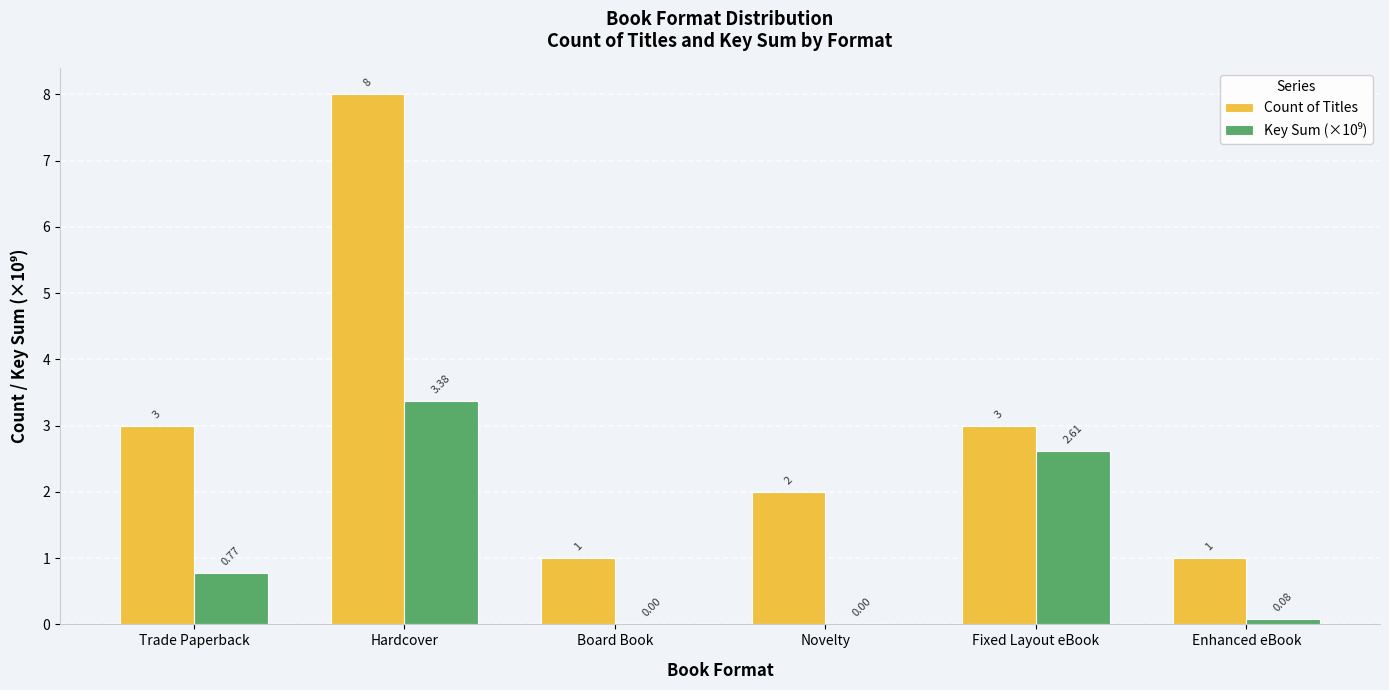

What is the sum of all Count of Titles values?

18.0